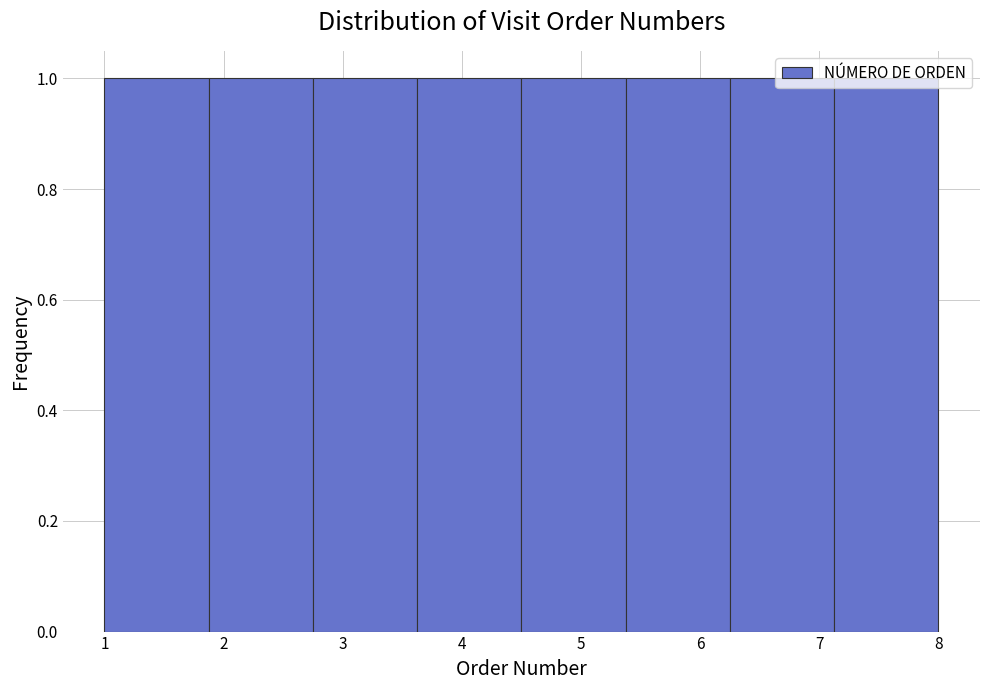

What is the height of the bar covering 7.1 to 8.0 on the x-axis? Neither the bar edges nor the heights are printed on the chart, so give them approximately, as read against the axes.

1